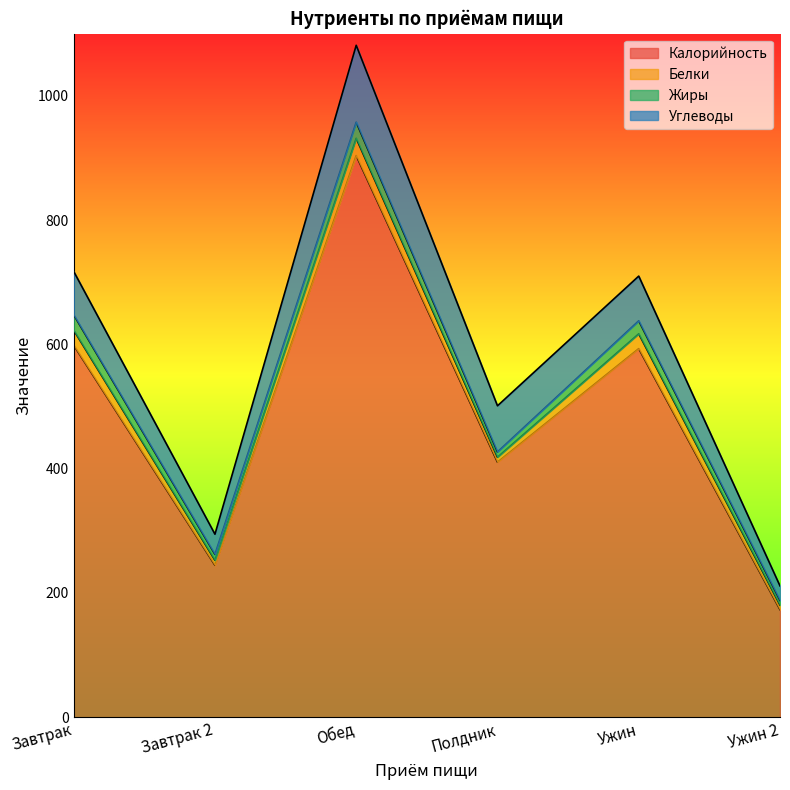

Reading left to right, what are all the values shown in this chart?

Калорийность: Завтрак=598.6	Завтрак 2=244.6	Обед=903.7	Полдник=410.4	Ужин=593.1	Ужин 2=173.2
Белки: Завтрак=24.2	Завтрак 2=8.0	Обед=27.9	Полдник=7.9	Ужин=23.8	Ужин 2=7.3
Жиры: Завтрак=24.8	Завтрак 2=9.5	Обед=26.0	Полдник=8.5	Ужин=21.0	Ужин 2=7.5
Углеводы: Завтрак=69.8	Завтрак 2=32.4	Обед=123.7	Полдник=74.2	Ужин=71.9	Ужин 2=23.3